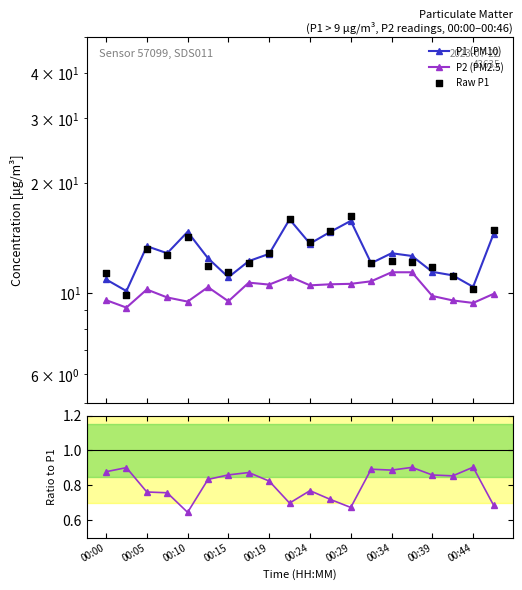

Which series contains the highest Y value?

Raw P1